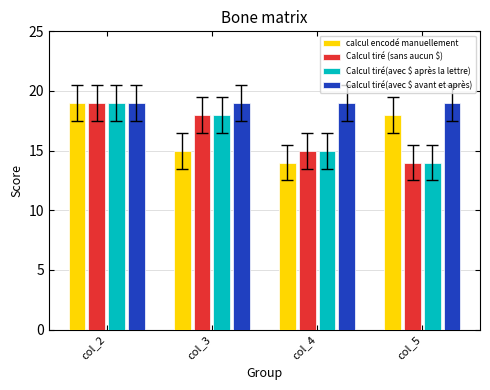

Is it true that Calcul tiré(avec $ avant et après) equals 9 at col_4?

False